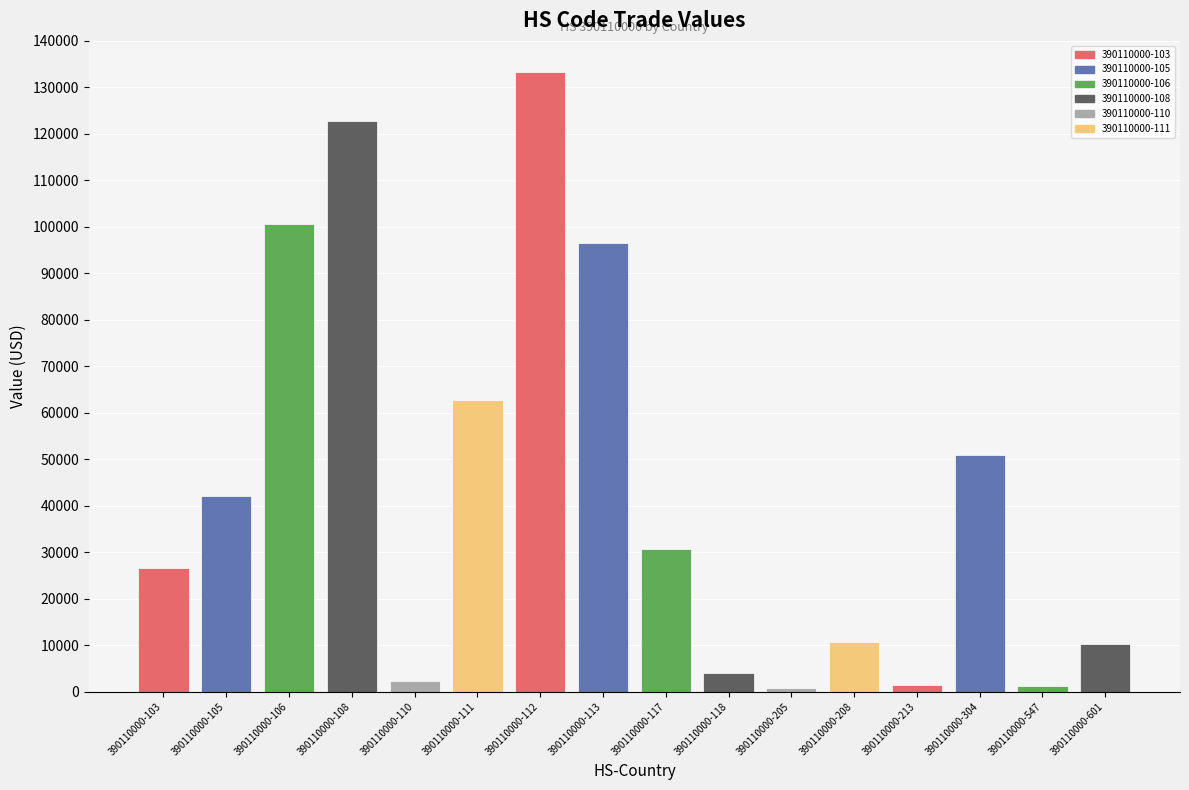

Approximately how many times larger is the value at 390110000-601 compared to 390110000-117?

0.3